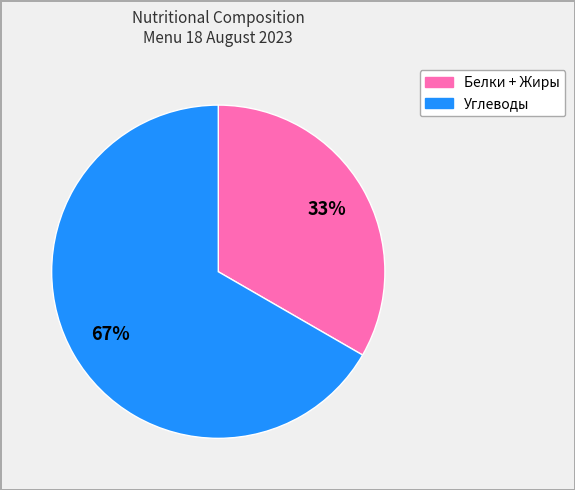

To the nearest percent, what is the average slice percentage?

50%